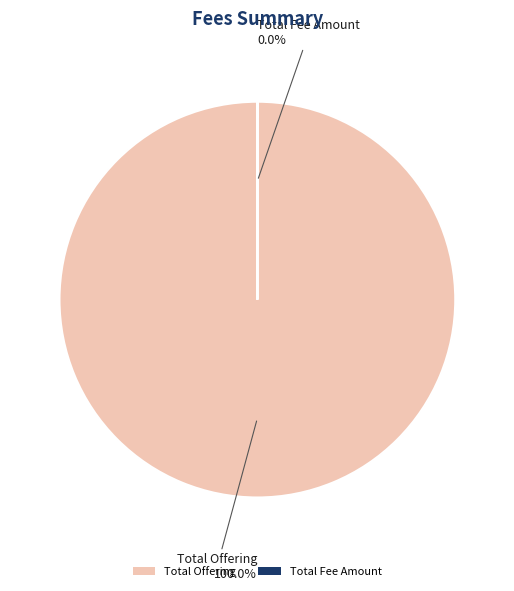

Which slice represents more than half of the pie?

Total Offering